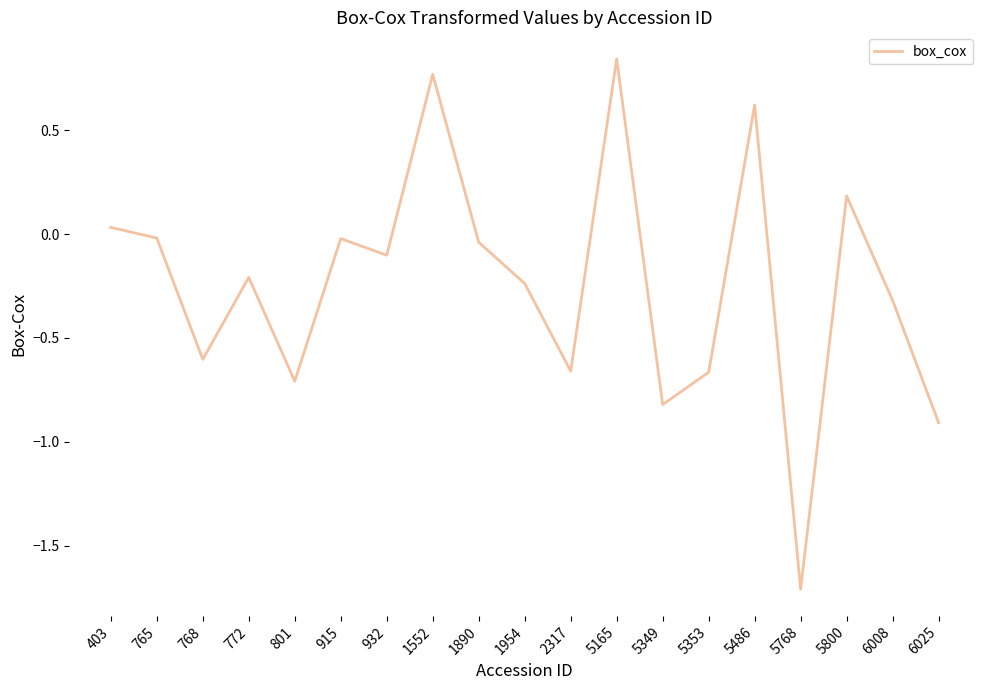

Which label corresponds to the smallest value in the chart?

5768